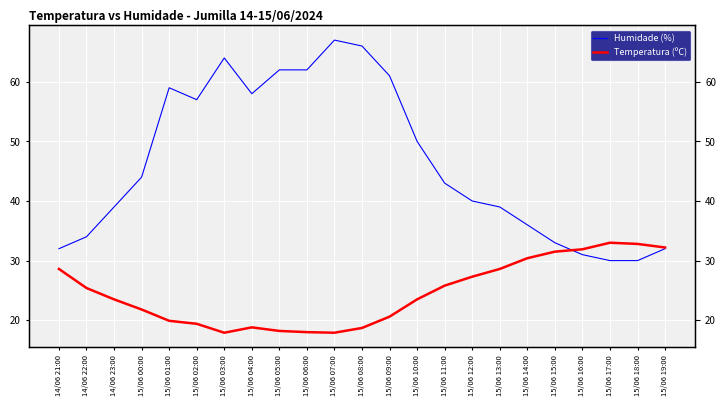

Reading left to right, what are all the values shown in this chart?

Humidade (%): 14/06 21:00=32.0	14/06 22:00=34.0	14/06 23:00=39.0	15/06 00:00=44.0	15/06 01:00=59.0	15/06 02:00=57.0	15/06 03:00=64.0	15/06 04:00=58.0	15/06 05:00=62.0	15/06 06:00=62.0	15/06 07:00=67.0	15/06 08:00=66.0	15/06 09:00=61.0	15/06 10:00=50.0	15/06 11:00=43.0	15/06 12:00=40.0	15/06 13:00=39.0	15/06 14:00=36.0	15/06 15:00=33.0	15/06 16:00=31.0	15/06 17:00=30.0	15/06 18:00=30.0	15/06 19:00=32.0
Temperatura (ºC): 14/06 21:00=28.6	14/06 22:00=25.4	14/06 23:00=23.5	15/06 00:00=21.8	15/06 01:00=19.9	15/06 02:00=19.4	15/06 03:00=17.9	15/06 04:00=18.8	15/06 05:00=18.2	15/06 06:00=18.0	15/06 07:00=17.9	15/06 08:00=18.7	15/06 09:00=20.6	15/06 10:00=23.5	15/06 11:00=25.8	15/06 12:00=27.3	15/06 13:00=28.6	15/06 14:00=30.4	15/06 15:00=31.5	15/06 16:00=31.9	15/06 17:00=33.0	15/06 18:00=32.8	15/06 19:00=32.2